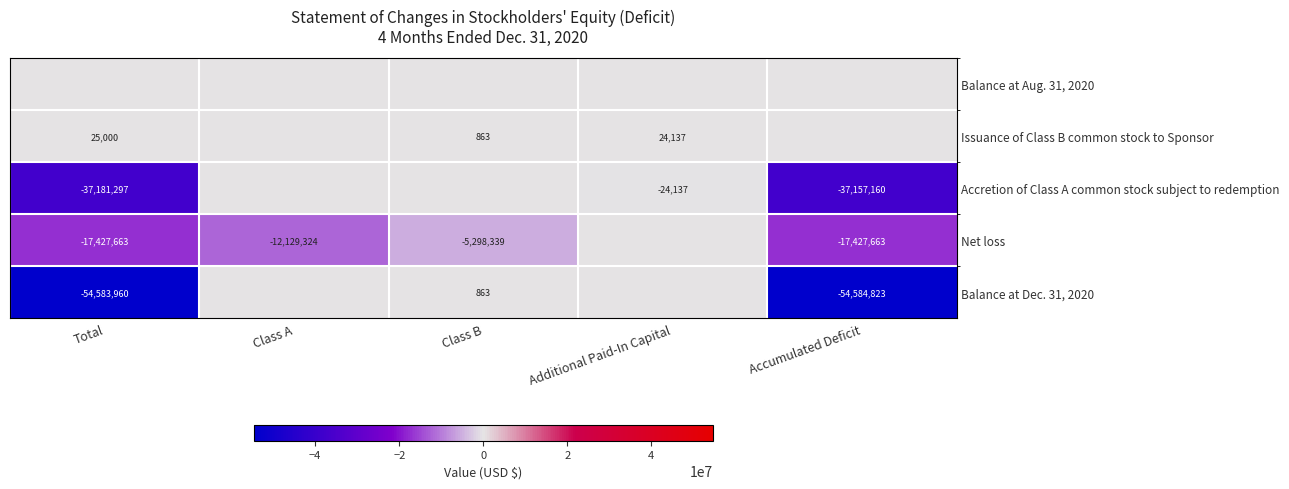

Which has a higher value, Class A or Additional Paid-In Capital?

Class A